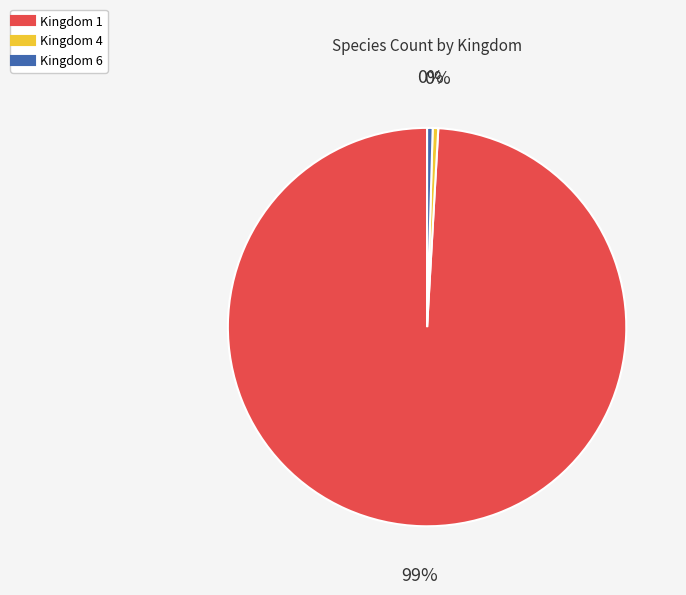

To the nearest percent, what is the average slice percentage?

33%